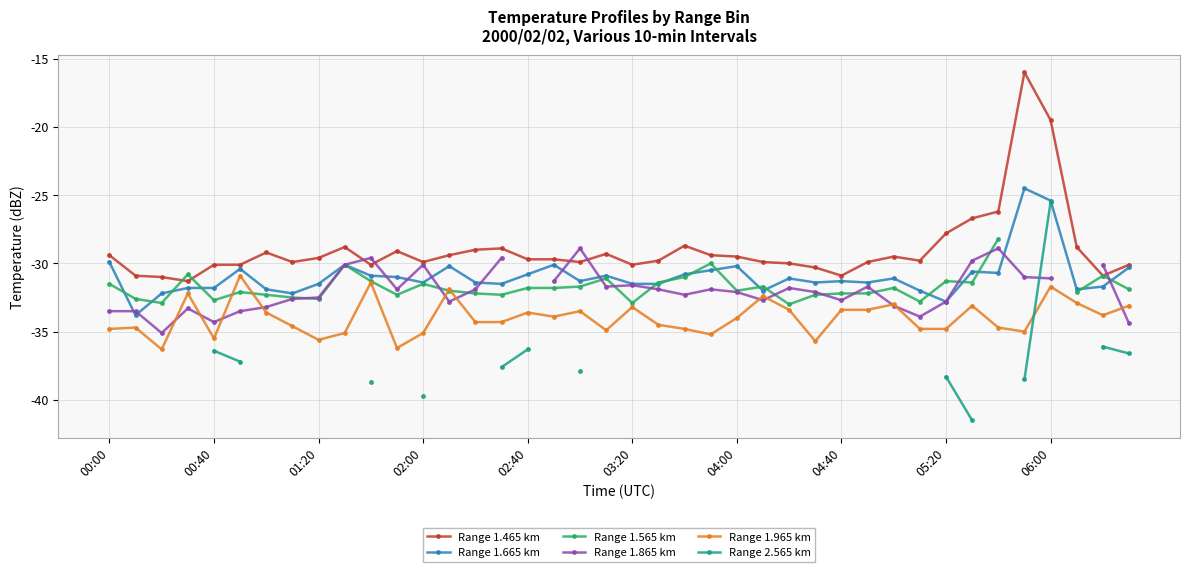

What are all the series names shown in the legend?

Range 1.465 km, Range 1.665 km, Range 1.565 km, Range 1.865 km, Range 1.965 km, Range 2.565 km